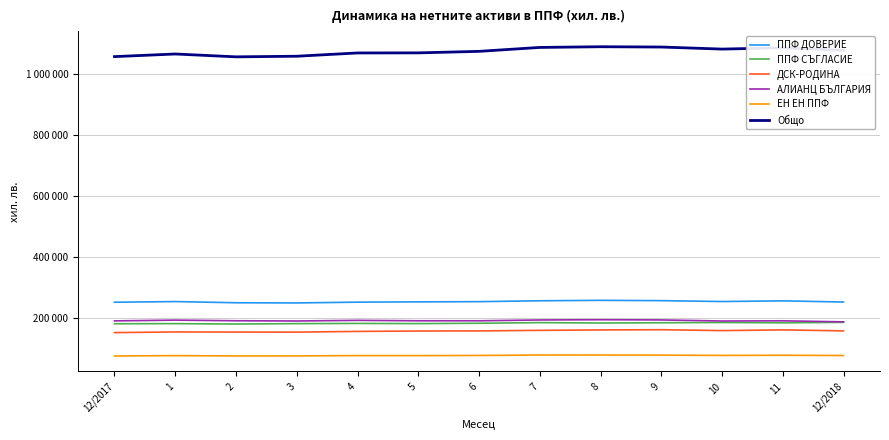

Reading left to right, list all the values displayed in this chart.

ППФ ДОВЕРИЕ: 12/2017=252861	1=255025	2=251130	3=250534	4=253121	5=254040	6=254757	7=257627	8=259043	9=258054	10=255154	11=257416	12/2018=253532
ППФ СЪГЛАСИЕ: 12/2017=182357	1=182710	2=181429	3=182746	4=183382	5=182831	6=183979	7=186038	8=184778	9=185616	10=186375	11=185397	12/2018=186953
ДСК-РОДИНА: 12/2017=153325	1=155502	2=155098	3=154933	4=157252	5=158531	6=158919	7=160727	8=162113	9=162862	10=159908	11=162278	12/2018=159057
АЛИАНЦ БЪЛГАРИЯ: 12/2017=191746	1=194280	2=192166	3=191405	4=193519	5=192102	6=192076	7=194729	8=195557	9=194868	10=191324	11=191976	12/2018=188576
ЕН ЕН ППФ: 12/2017=76809	1=77874	2=76923	3=76976	4=78020	5=78000	6=78449	7=79875	8=79815	9=79575	10=78561	11=79144	12/2018=78210
Общо: 12/2017=1057566	1=1066187	2=1056845	3=1058843	4=1069596	5=1069879	6=1074830	7=1087674	8=1089985	9=1088995	10=1082253	11=1086587	12/2018=1078218